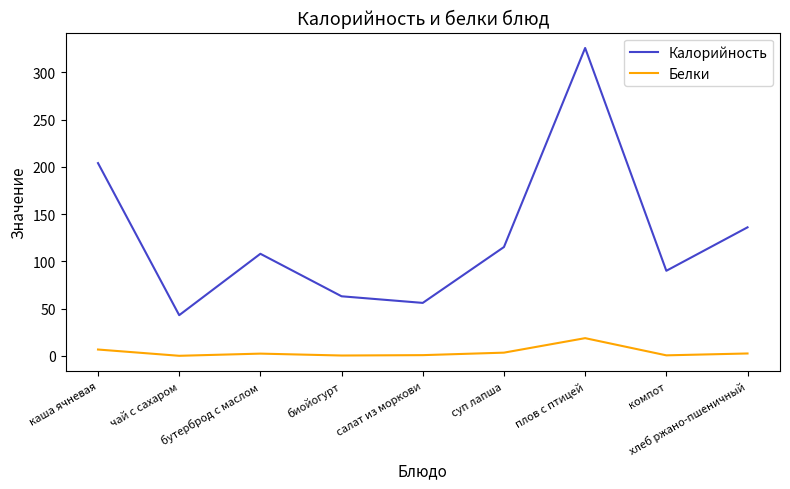

Which series has the largest total across all categories?

Калорийность